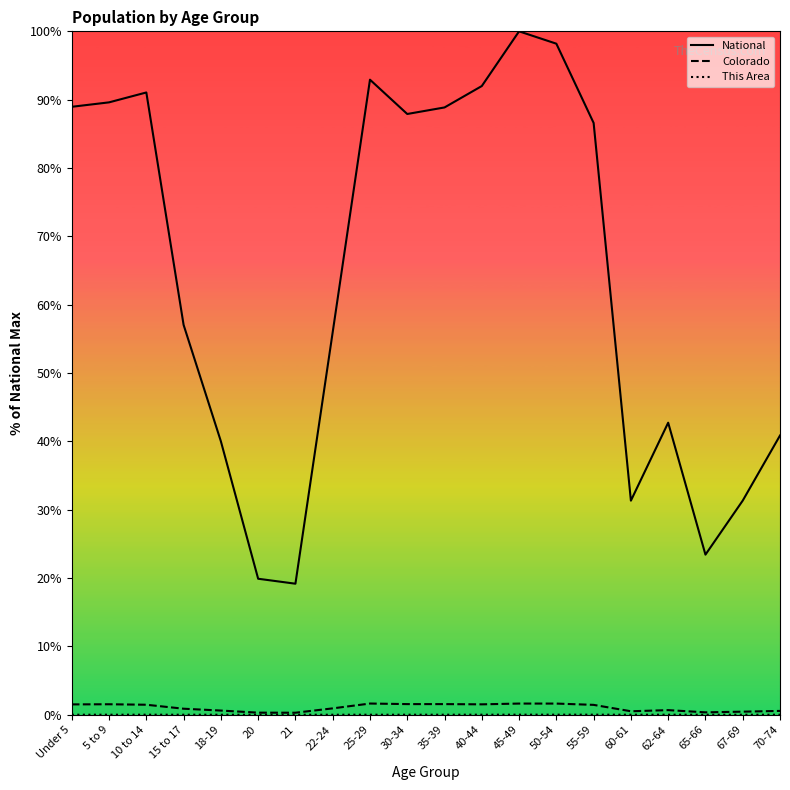

The Colorado series shows 0.1 at 20. True or false?

False